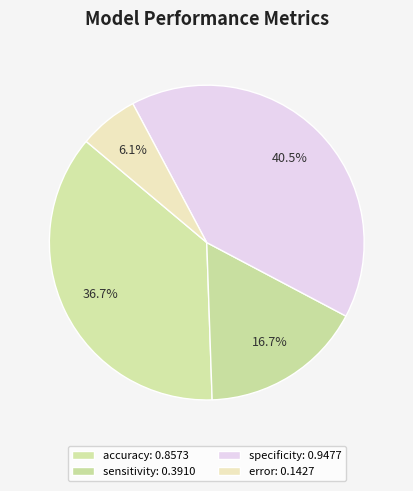

To the nearest percent, what is the combined percentage of accuracy and specificity?

77%